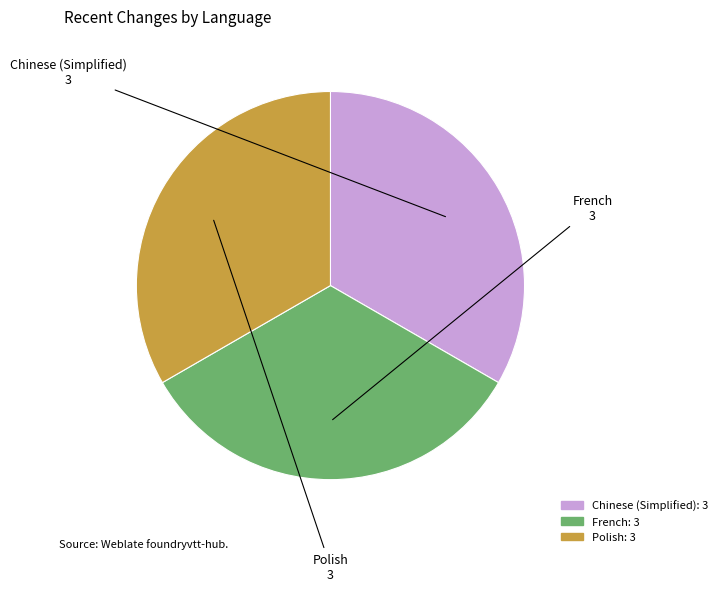

Approximately how many times larger is the value at French: 3 compared to Polish: 3?

1.0